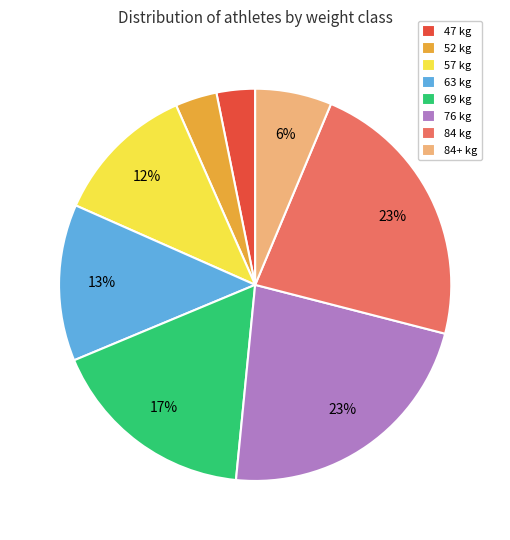

Is it true that 69 kg is 17% of the pie?

True